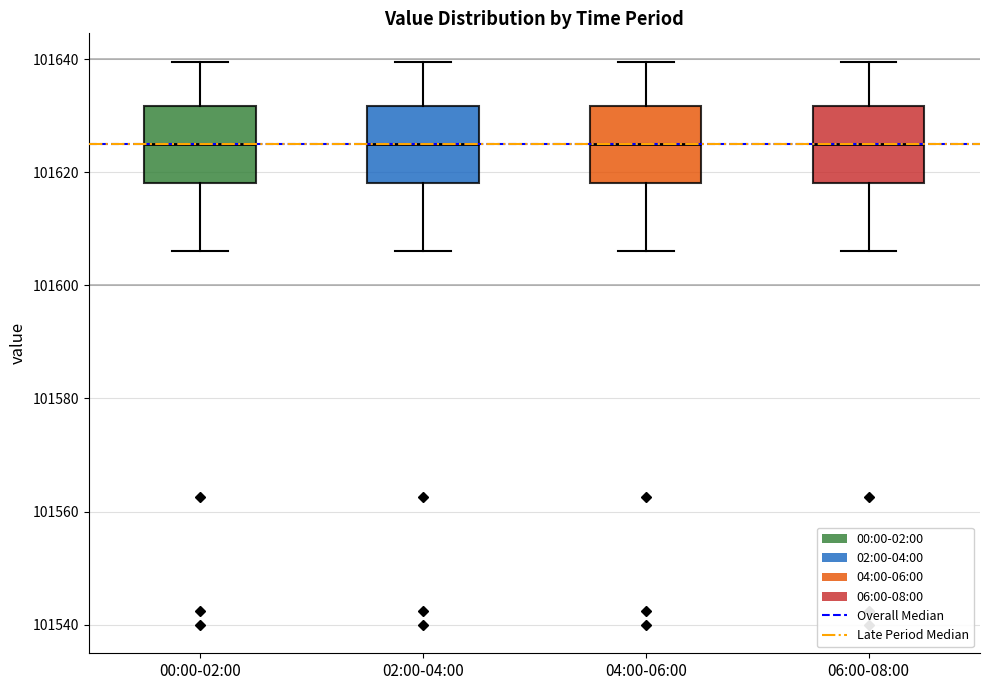

Reading left to right, transcribe this box plot: for each box, give where its median line is, the range the box spans, and where its two whiskers end, as read against the y-axis. The values are not printed on the chart, so give them approximately, as read against the axis.

00:00-02:00: median 101626, box 101618 to 101632, whiskers 101606 to 101640
02:00-04:00: median 101626, box 101618 to 101632, whiskers 101606 to 101640
04:00-06:00: median 101626, box 101618 to 101632, whiskers 101606 to 101640
06:00-08:00: median 101626, box 101618 to 101632, whiskers 101606 to 101640